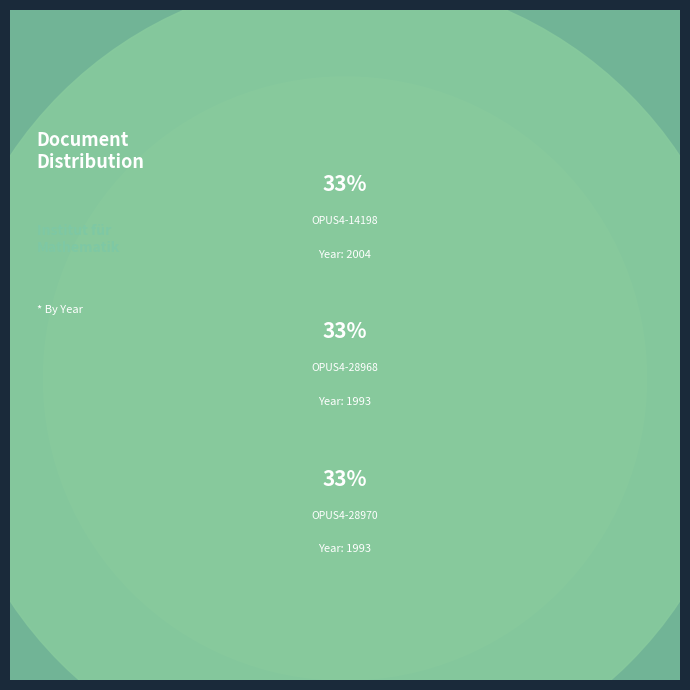

Count the number of slices in the pie.

3